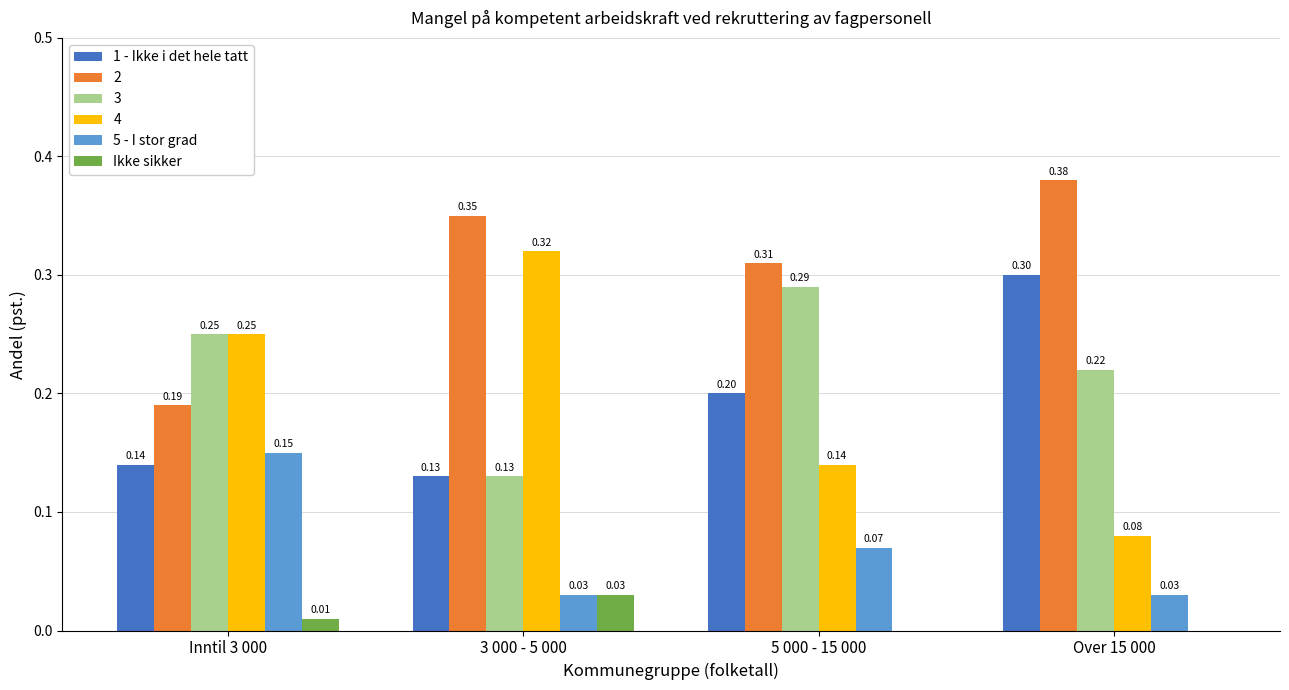

What is the total value across all series at 3 000 - 5 000?

1.0